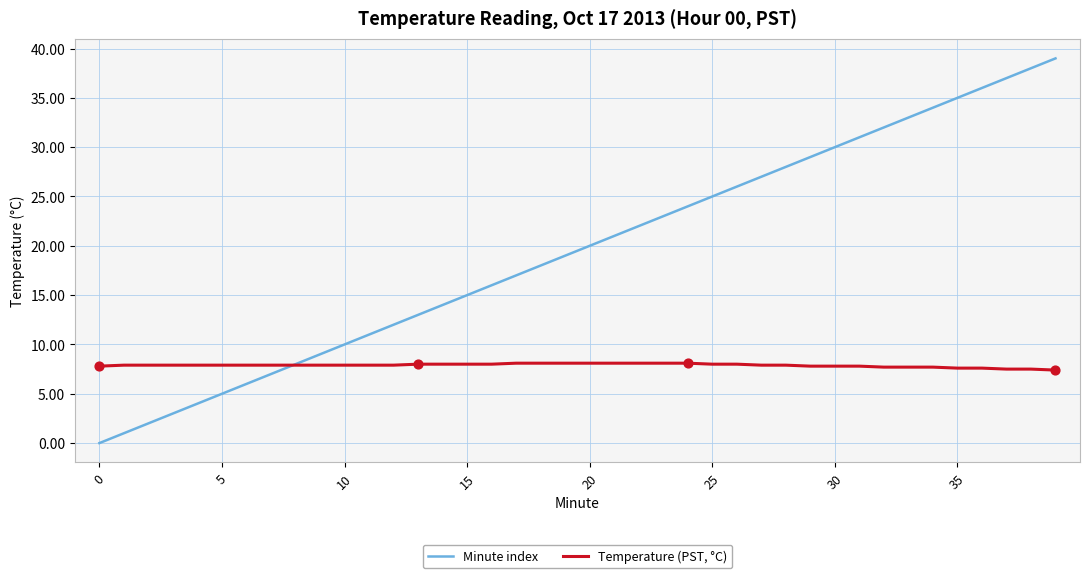

Which series has the largest total across all categories?

Minute index